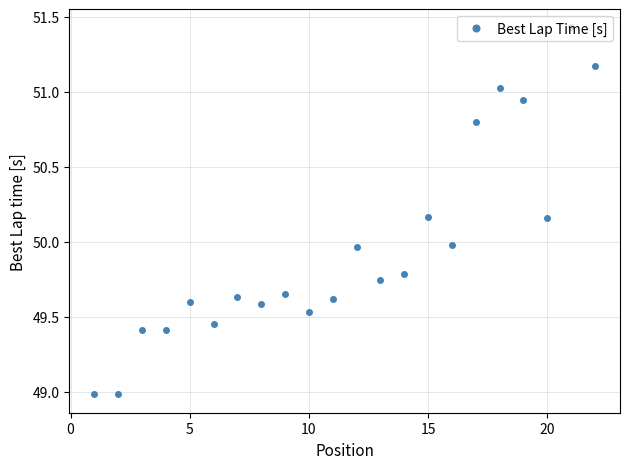

What is the smallest value displayed?

49.0